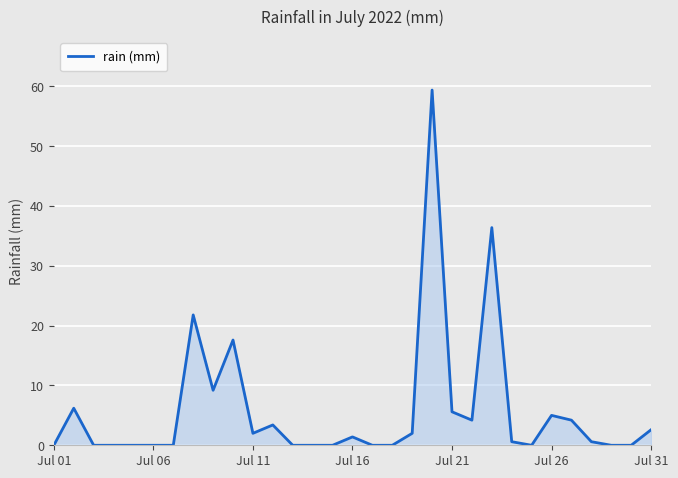

What is the greatest value displayed?

59.4